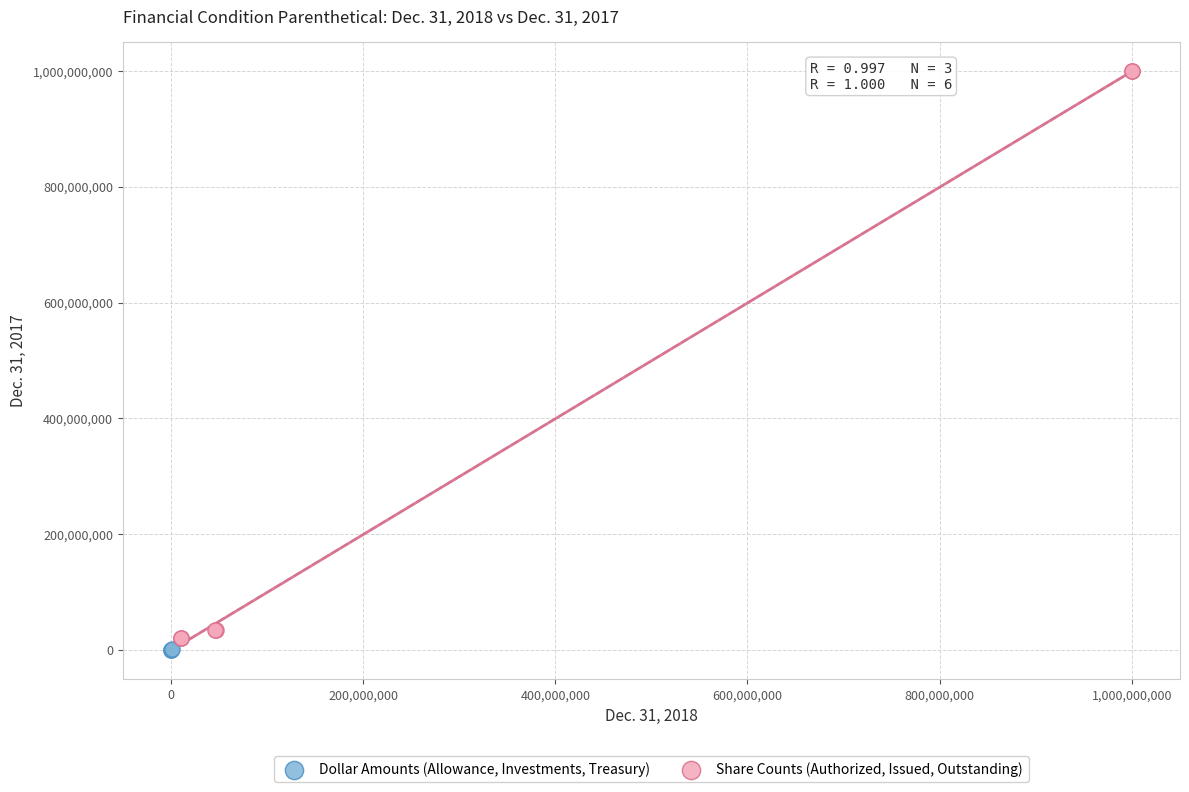

Which series has the largest Y range (max minus min)?

Share Counts (Authorized, Issued, Outstanding)